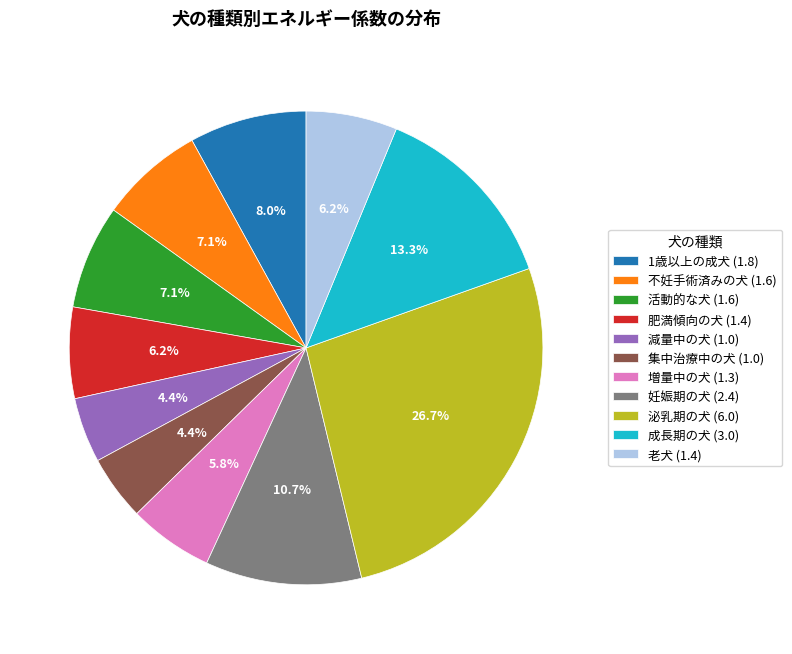

To the nearest percent, what portion does 集中治療中の犬 represent?

4%